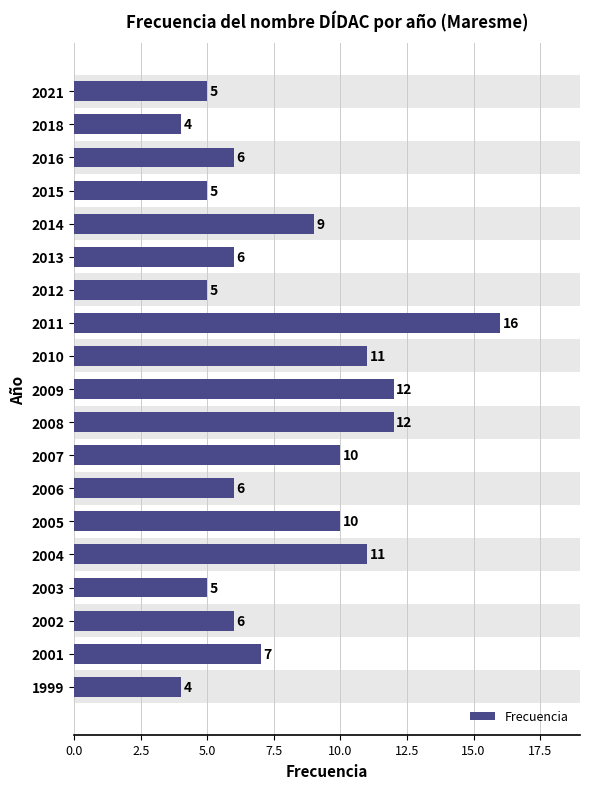

Reading top to bottom, extract all data points from this chart.

2021=5	2018=4	2016=6	2015=5	2014=9	2013=6	2012=5	2011=16	2010=11	2009=12	2008=12	2007=10	2006=6	2005=10	2004=11	2003=5	2002=6	2001=7	1999=4